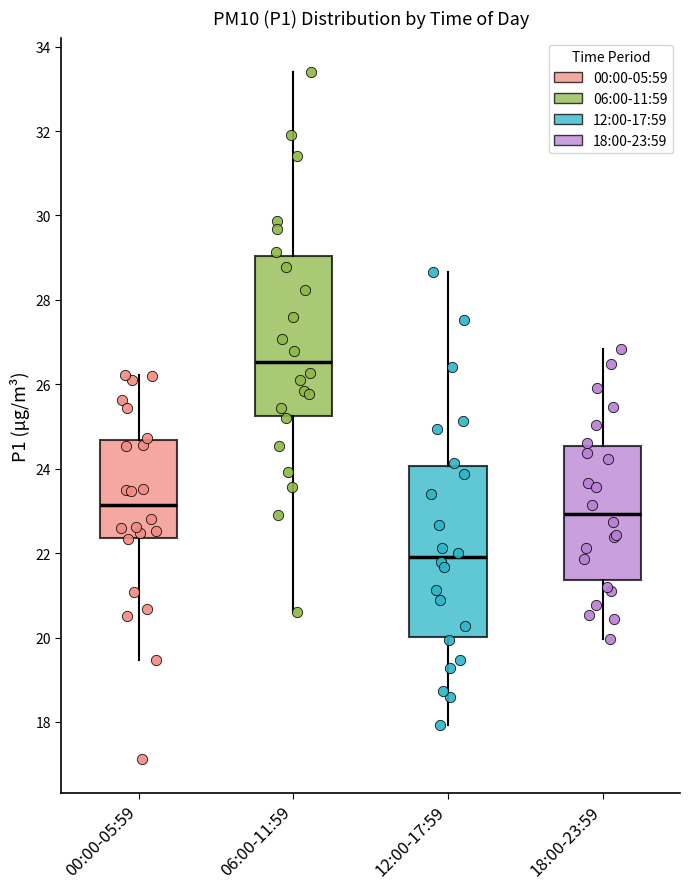

Where does the lower whisker of the box for 00:00-05:59 end on the y-axis? The values are not printed on the chart, so give them approximately, as read against the axis.

19.4